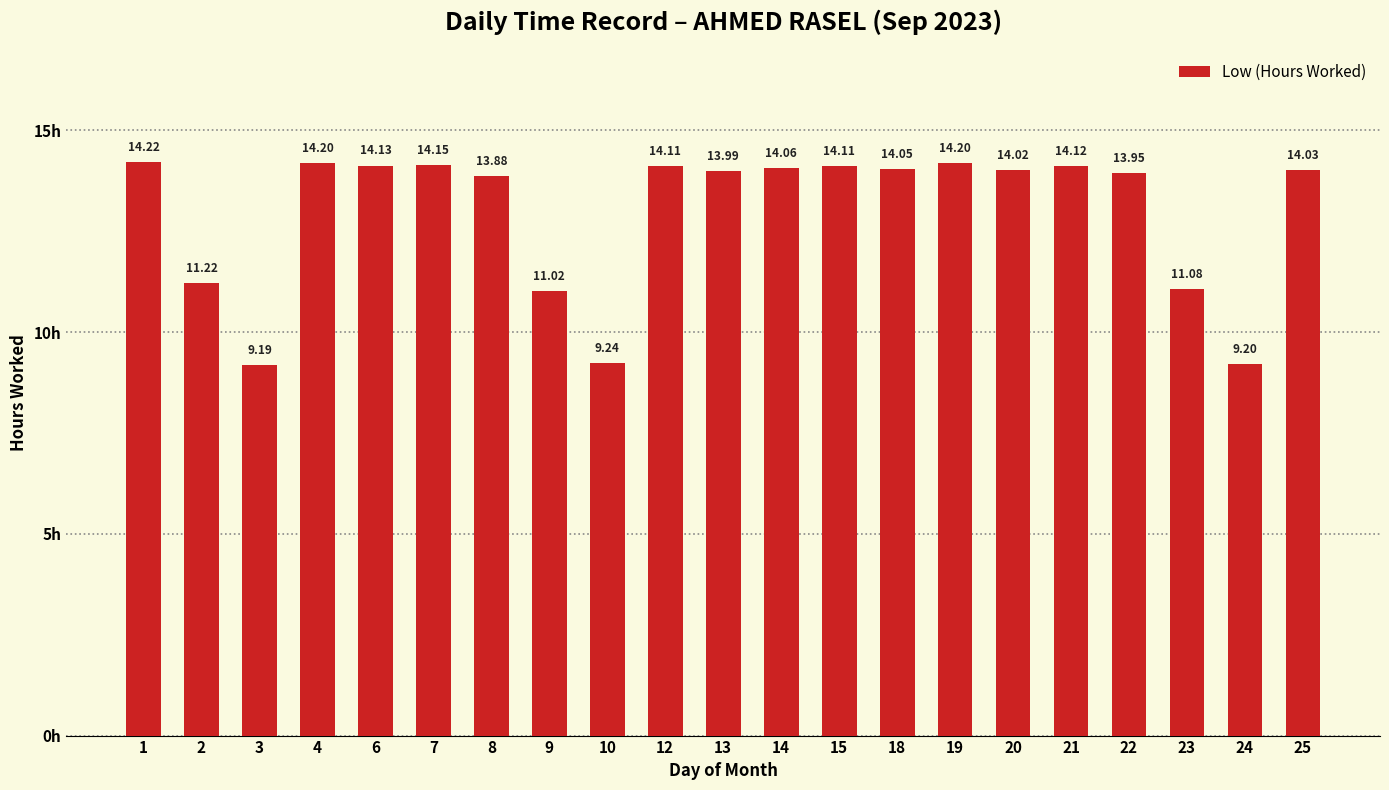

Is it true that the value at 2 is 11.2?

True